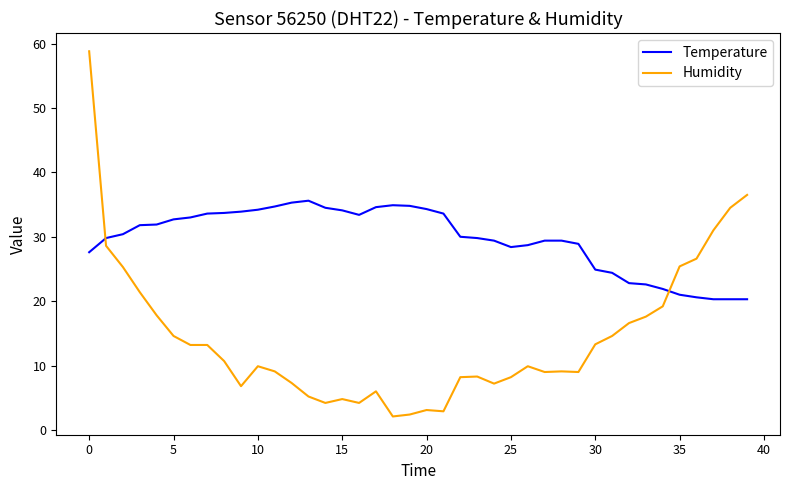

After their last crossing, which series has the higher values: Temperature or Humidity?

Humidity